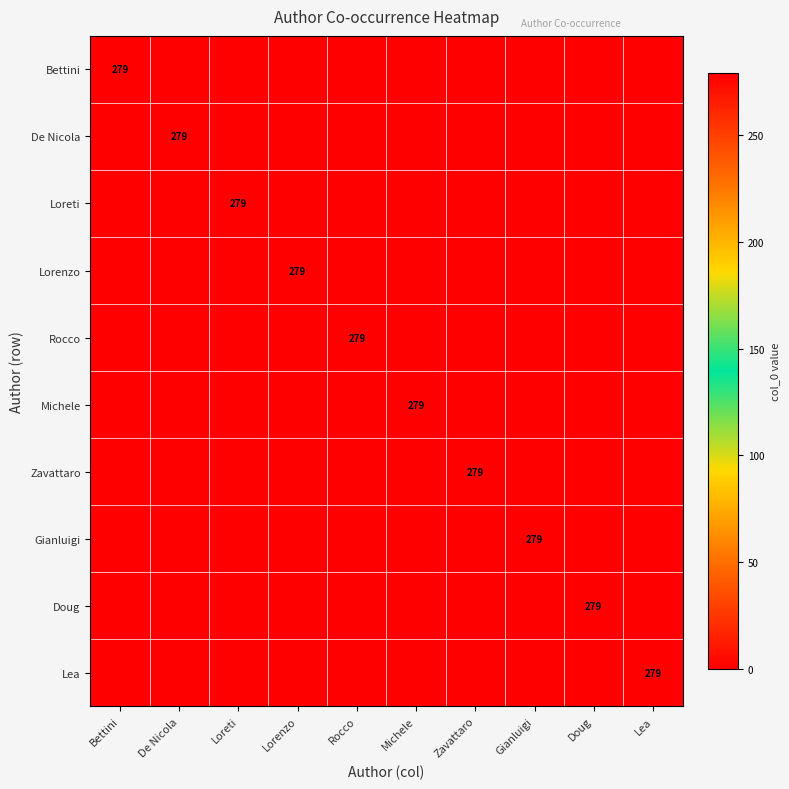

True or false: Zavattaro has a value of 464 at Zavattaro.

False